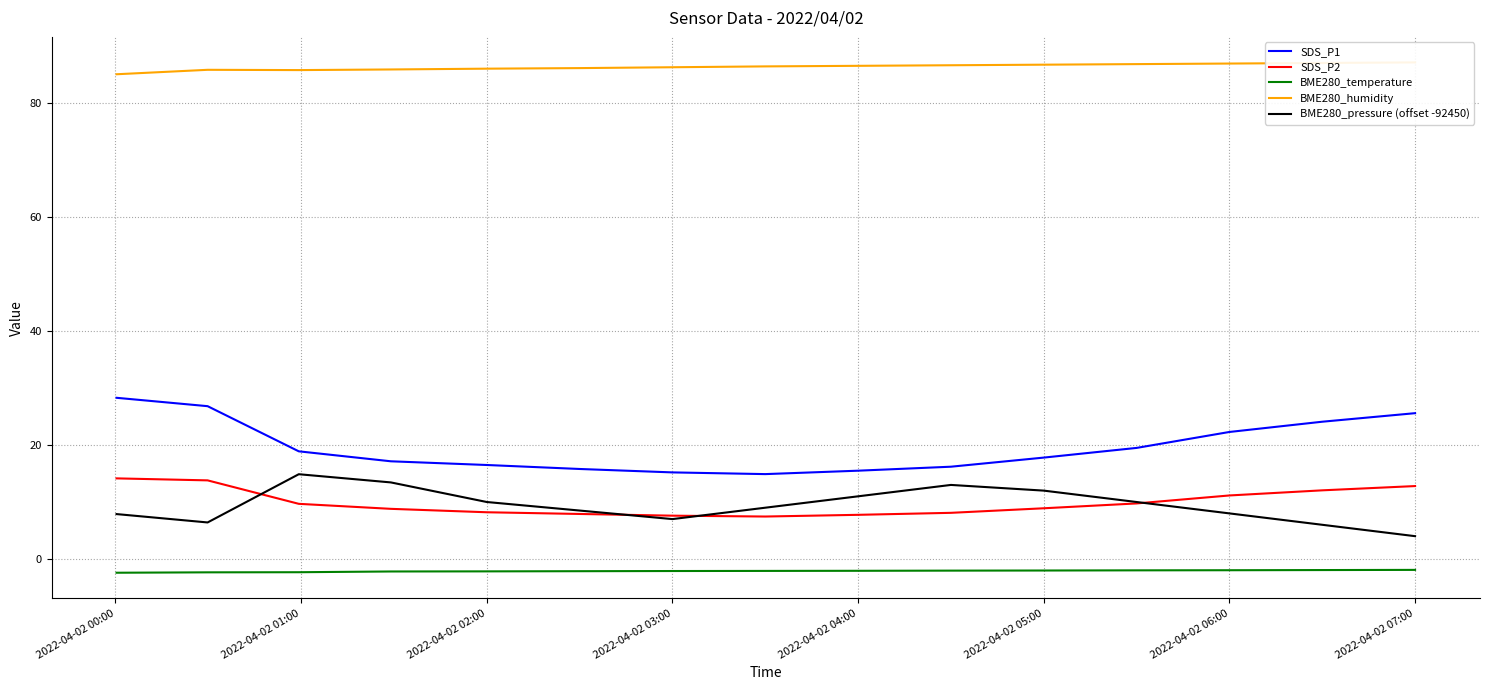

Is it true that SDS_P2 equals 5.3 at 2022-04-02 05:00?

False